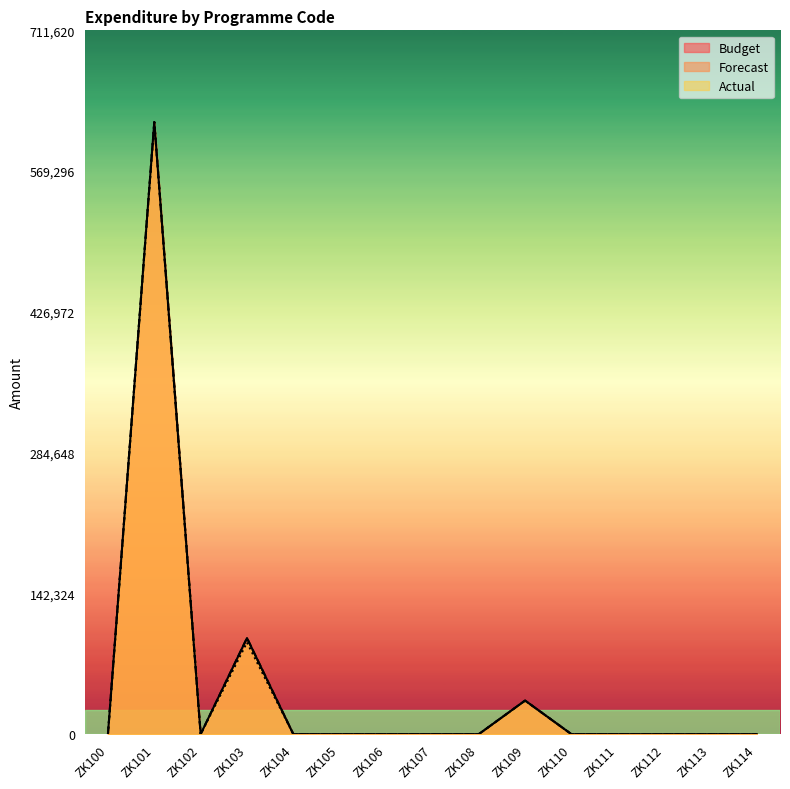

At which category does Forecast reach its first local valley?

ZK102